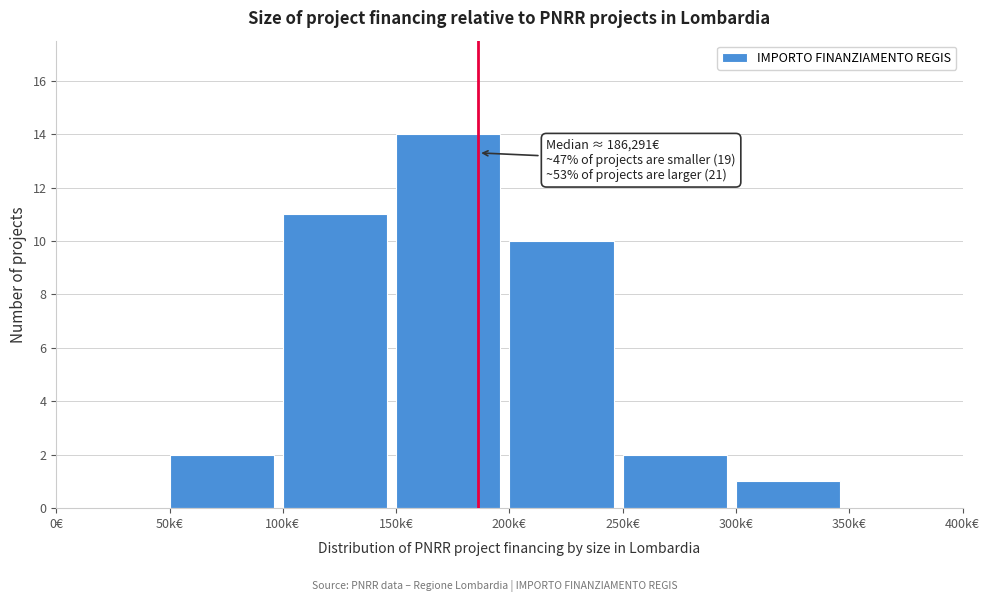

Reading left to right, transcribe all the data shown in this chart.

0€=0	50k€=2	100k€=11	150k€=14	200k€=10	250k€=2	300k€=1	350k€=0